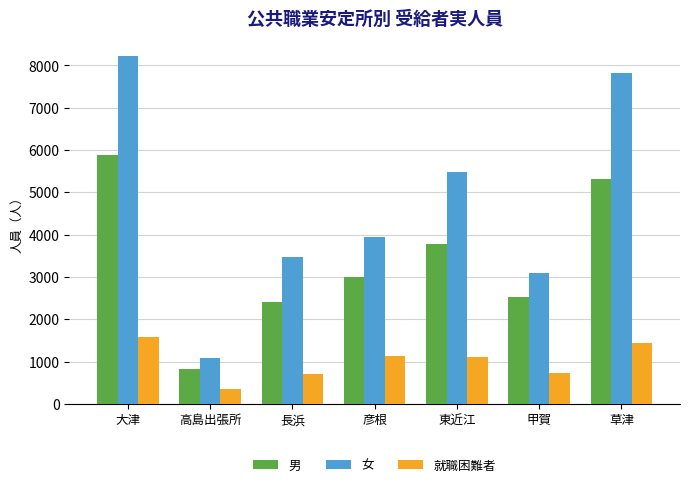

What is the average value of the 男 series?

3388